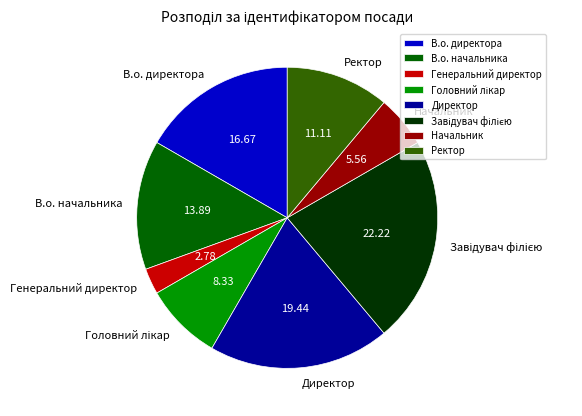

Which slice is the smallest?

Генеральний директор